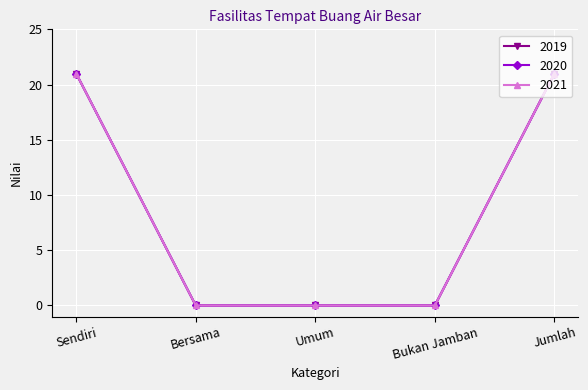

Is this an area chart (filled region under the line)?

No